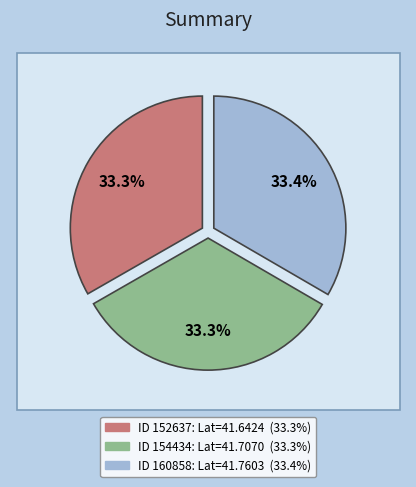

How many slices are in this pie chart?

3